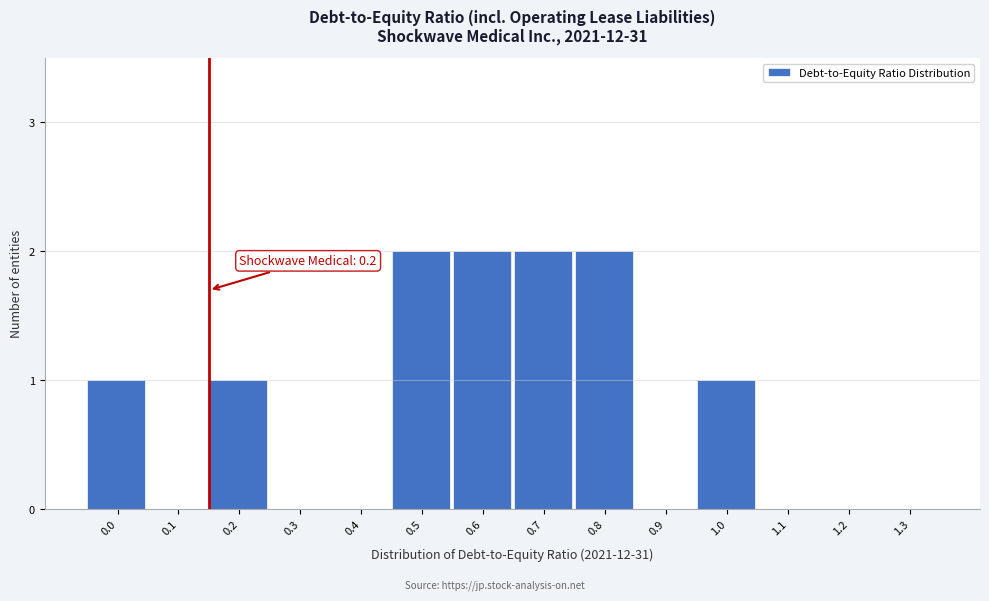

Reading left to right, list all the values displayed in this chart.

0.0=1	0.1=0	0.2=1	0.3=0	0.4=0	0.5=2	0.6=2	0.7=2	0.8=2	0.9=0	1.0=1	1.1=0	1.2=0	1.3=0